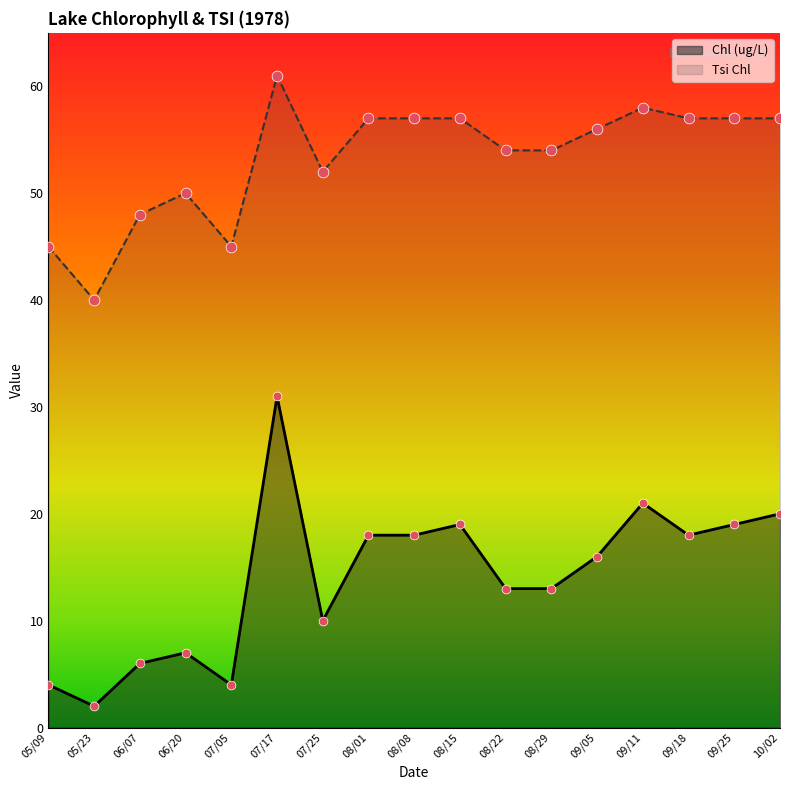

What is the total value across all series at 09/25?

76